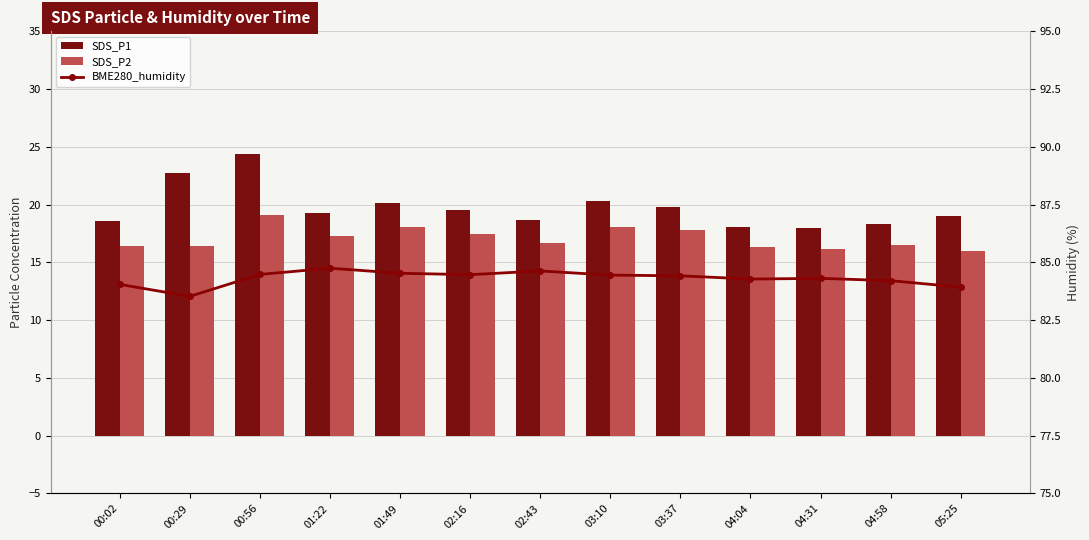

Is it true that SDS_P1 equals 31.7 at 04:58?

False